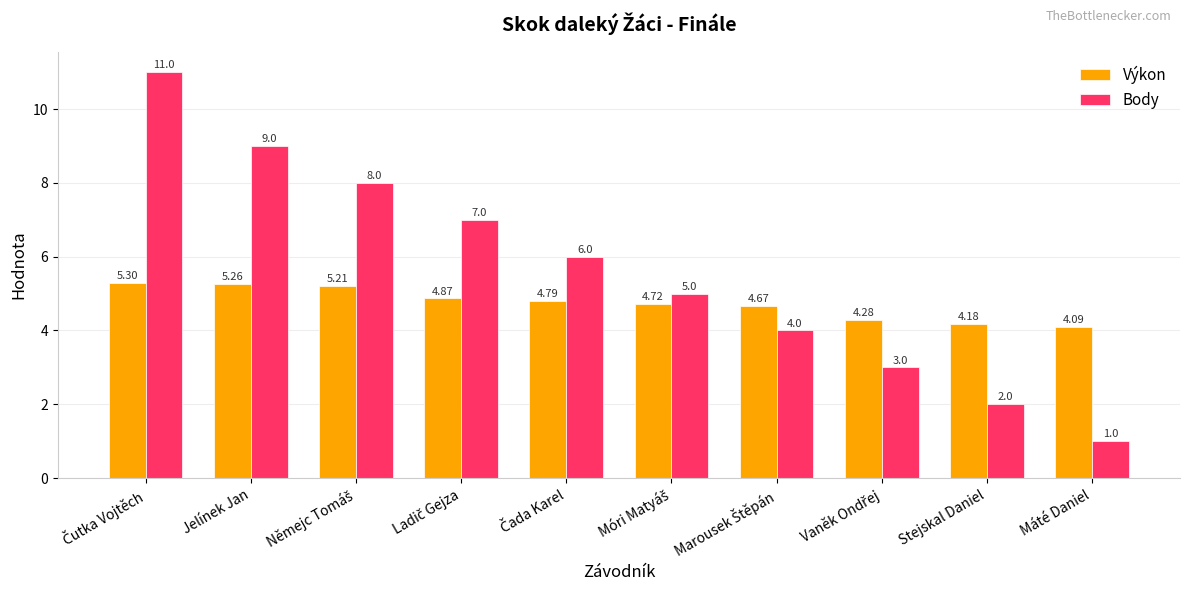

List the series in order of their peak value, lowest first.

Výkon, Body